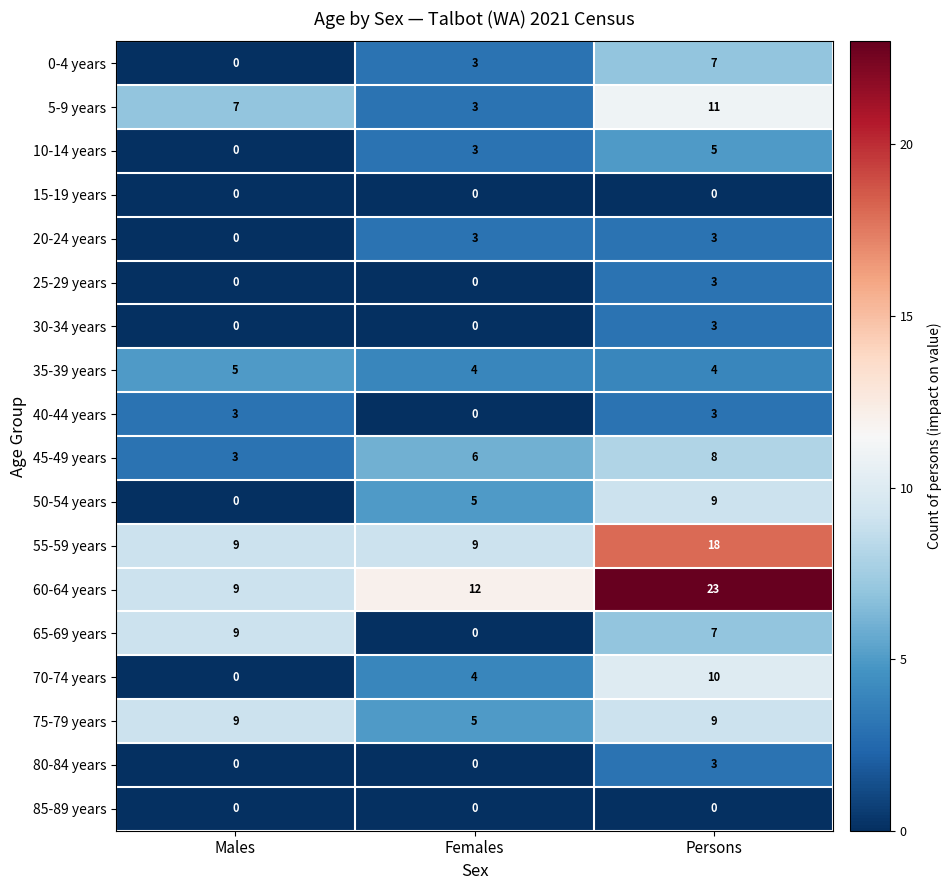

Count the 60-64 years values in the range 9 to 23.

3